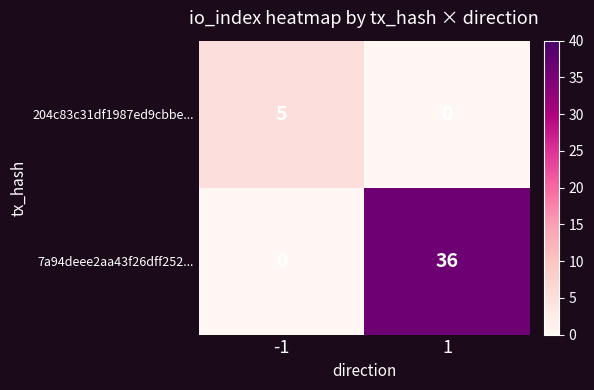

Rank the series by their average value, from lowest to highest.

204c83c31df1987ed9cbbe..., 7a94deee2aa43f26dff252...